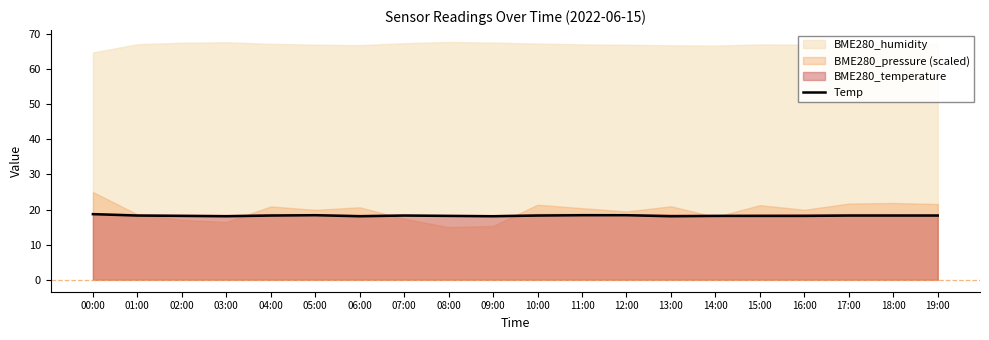

What is the minimum value for Temp?

18.1